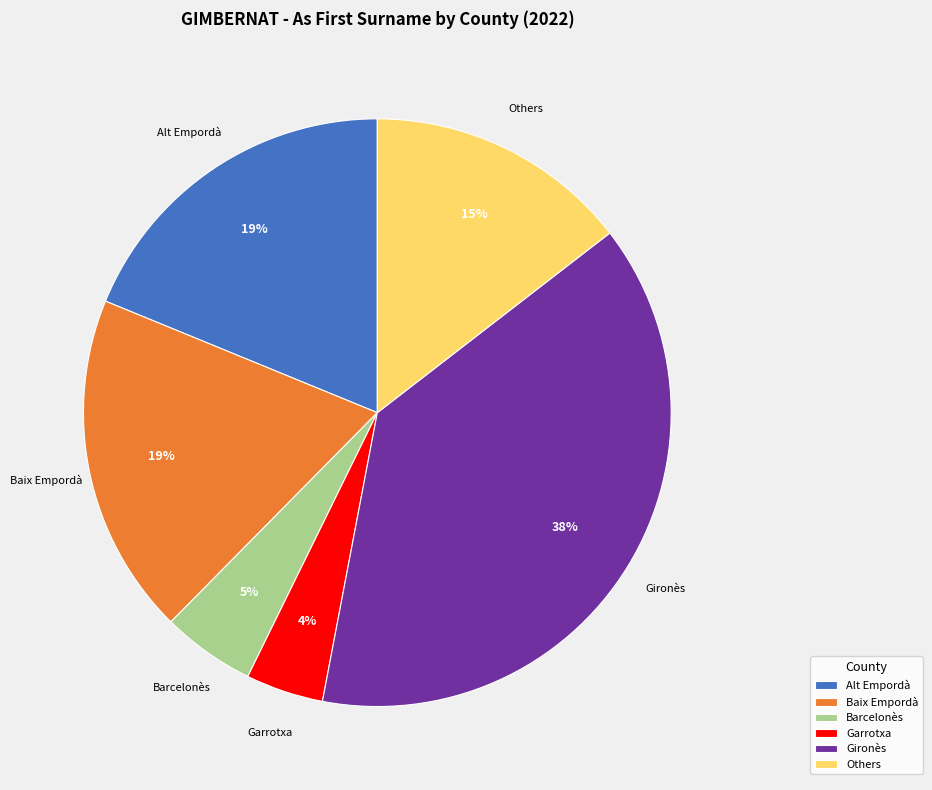

True or false: Garrotxa accounts for 4% of the total.

True